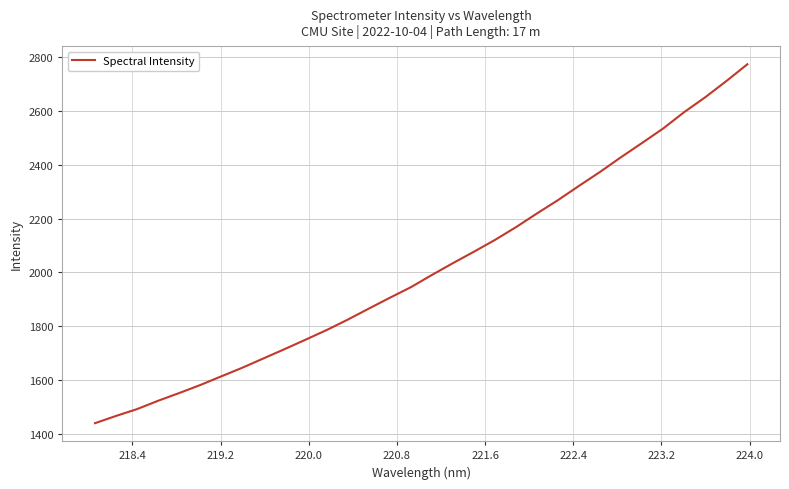

Reading left to right, transcribe all the data shown in this chart.

1438.5	1465.5	1491.0	1522.0	1550.8	1580.6	1612.9	1645.1	1679.6	1714.0	1749.4	1785.2	1823.8	1864.9	1905.3	1944.6	1990.2	2034.2	2076.8	2120.7	2168.3	2219.4	2269.1	2322.1	2374.0	2429.0	2481.8	2535.6	2596.5	2651.7	2711.8	2774.3